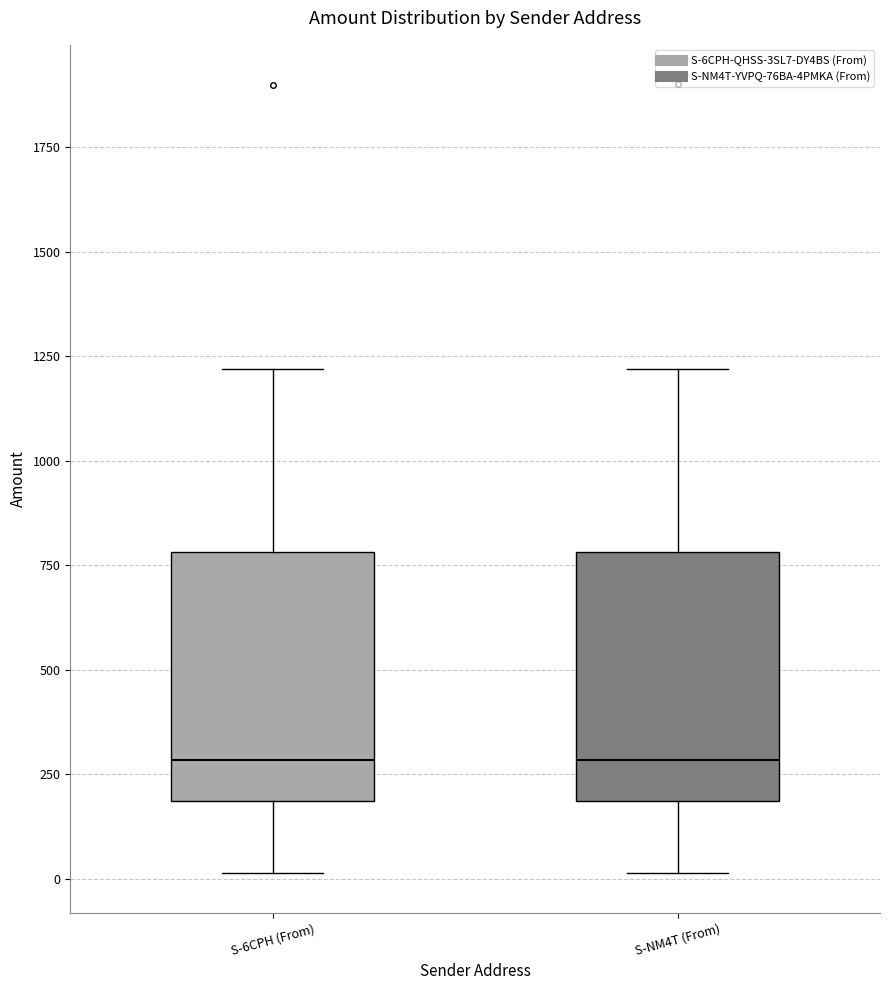

Where does the upper whisker of the box for S-6CPH (From) end on the y-axis? The values are not printed on the chart, so give them approximately, as read against the axis.

1200